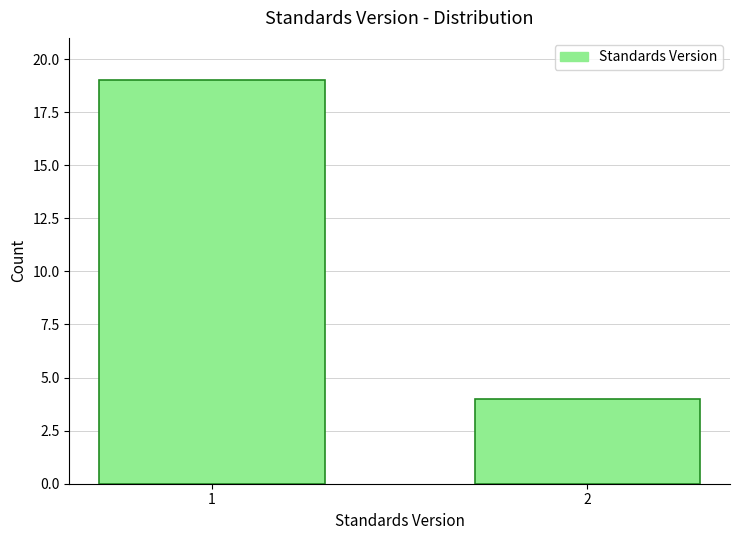

Reading left to right, list all the values displayed in this chart.

1=19	2=4